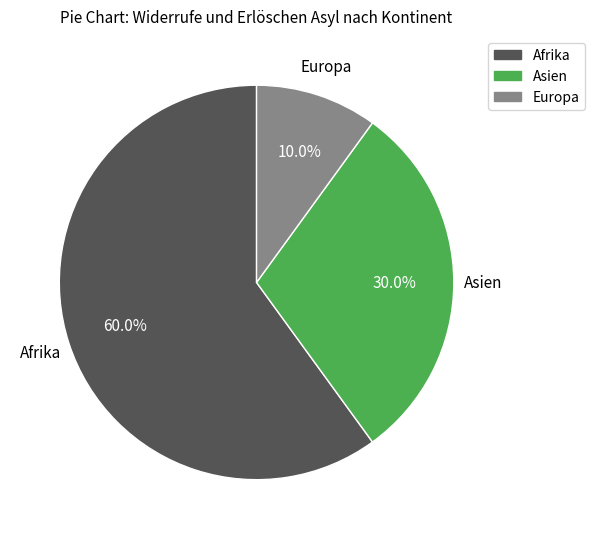

Does Europa represent more than half of the total?

No